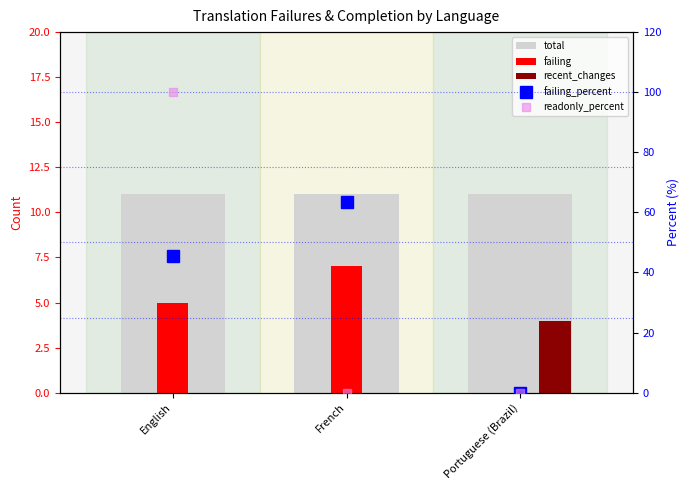

What is the sum of the failing_percent values at English and Portuguese (Brazil)?

45.4